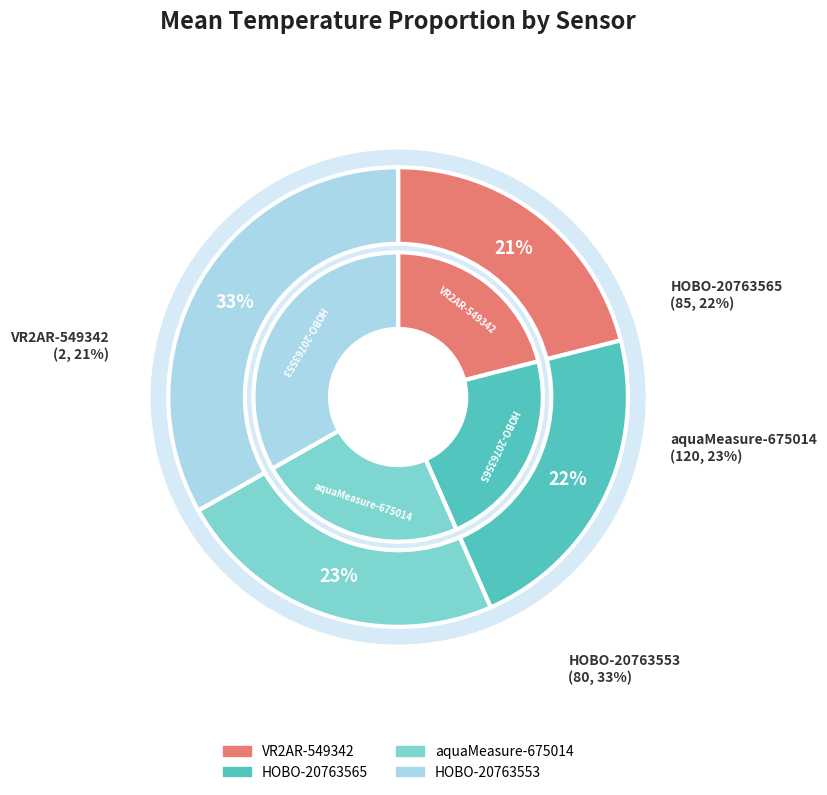

Rank the categories by value from lowest to highest.

VR2AR-549342, HOBO-20763565, aquaMeasure-675014, HOBO-20763553